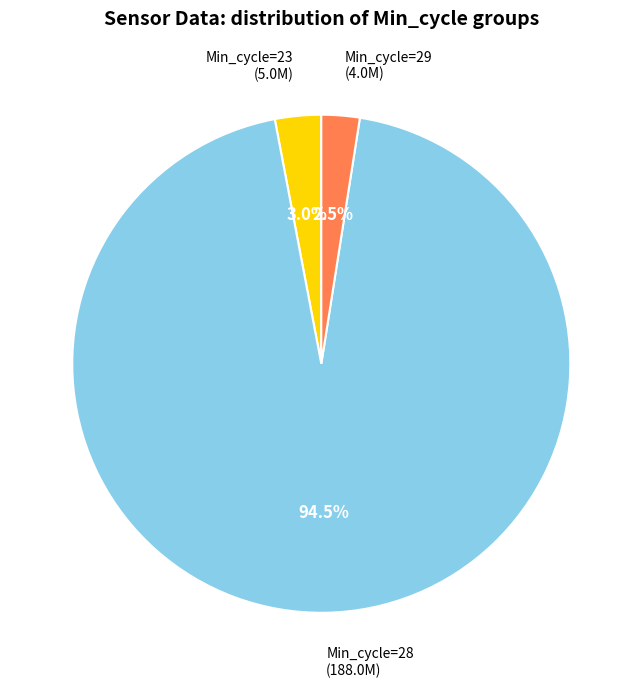

Rank the categories by value from highest to lowest.

Min_cycle=28, Min_cycle=23, Min_cycle=29